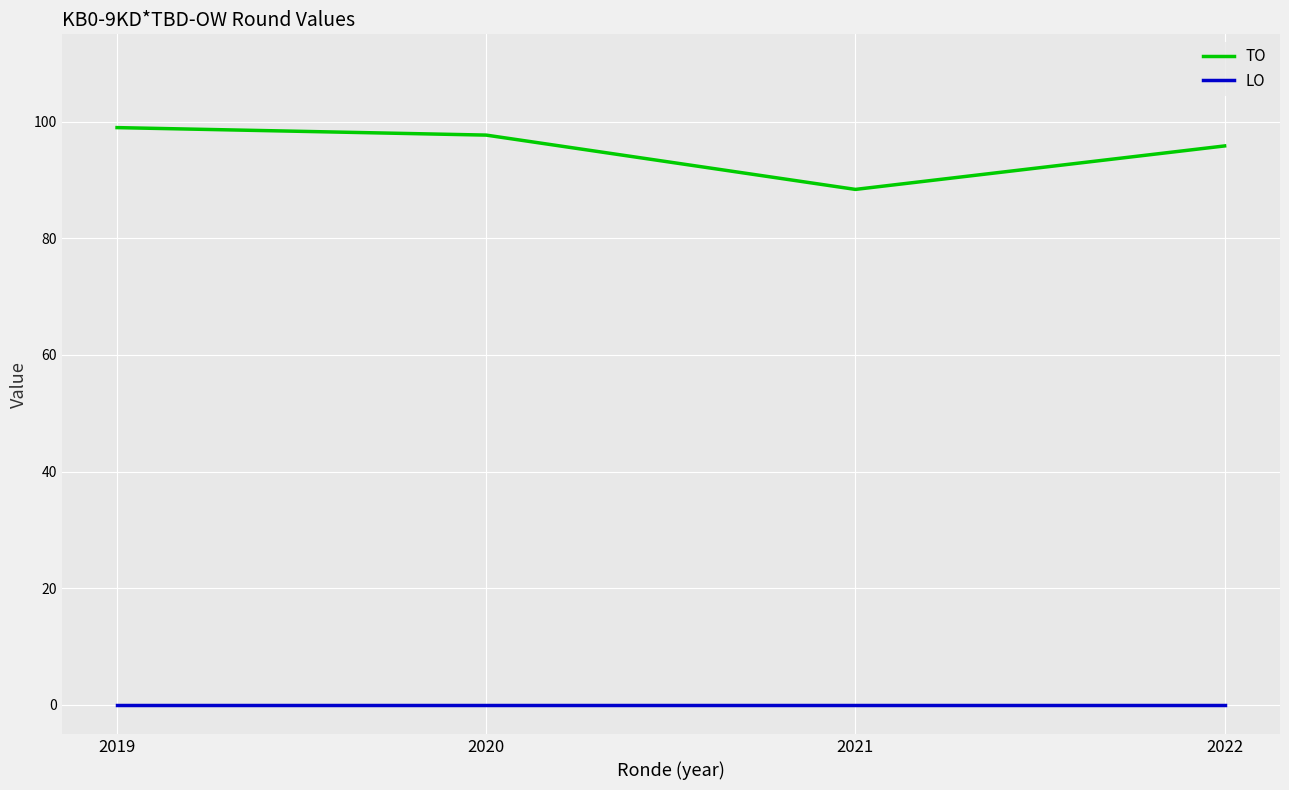

True or false: LO has more than 2 points higher than both neighbors.

False